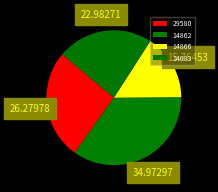

To the nearest percent, what is the average slice percentage?

25%